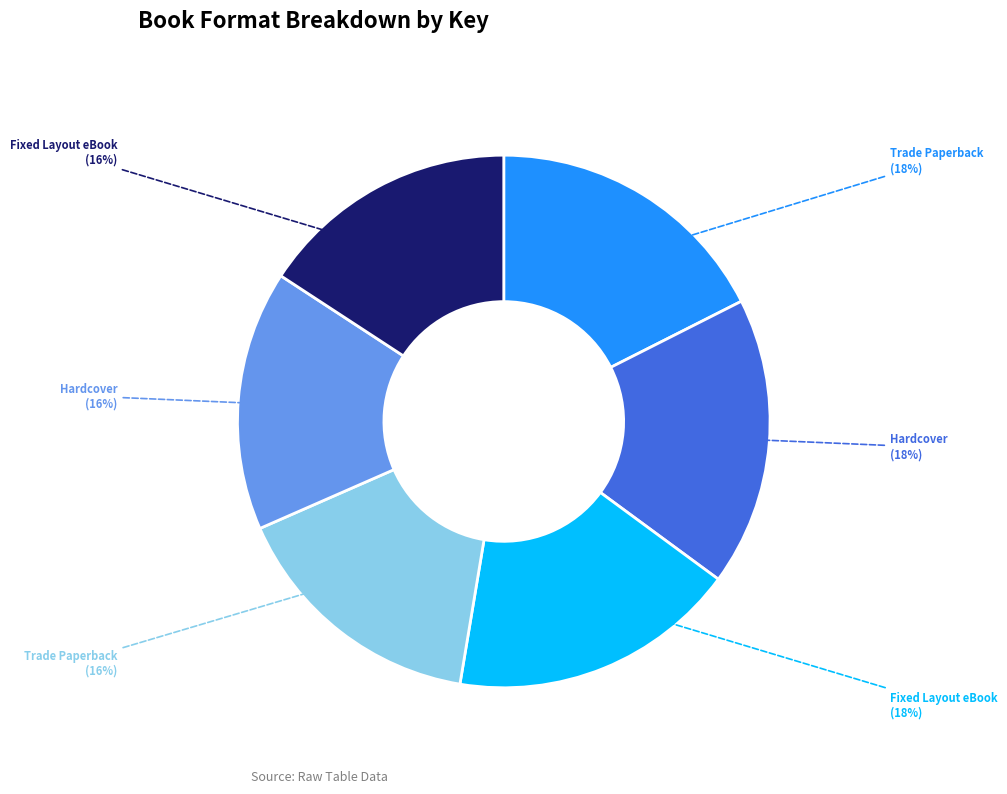

To the nearest percent, what is the average slice percentage?

17%